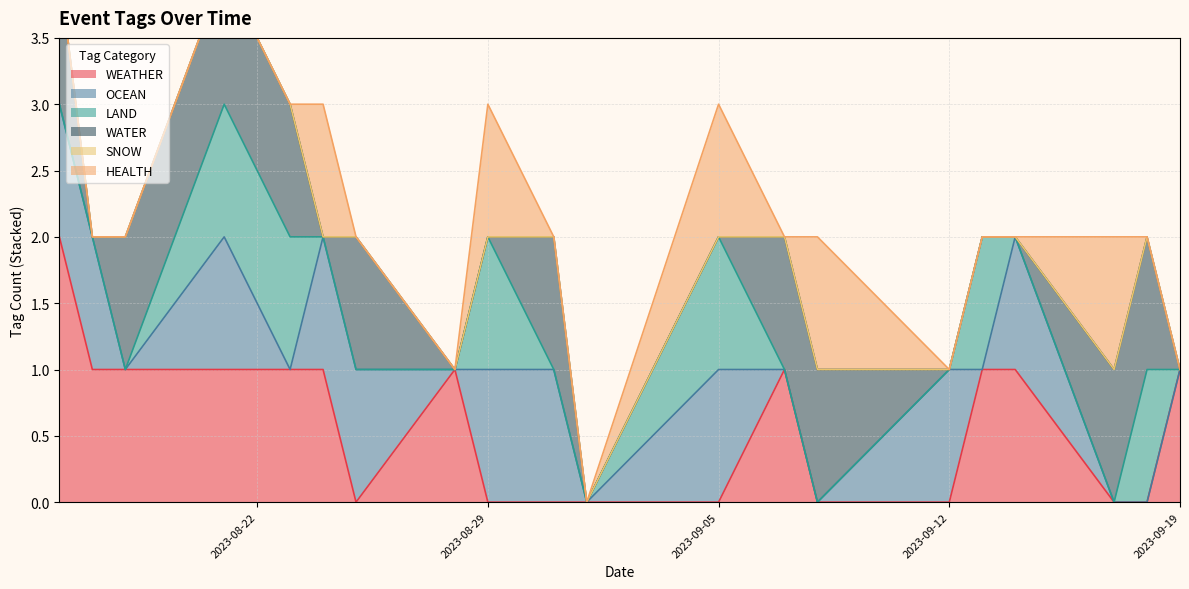

Reading left to right, list all the values displayed in this chart.

WEATHER: 2023-08-16=2	2023-08-17=1	2023-08-18=1	2023-08-21=1	2023-08-23=1	2023-08-24=1	2023-08-25=0	2023-08-28=1	2023-08-29=0	2023-08-31=0	2023-09-01=0	2023-09-05=0	2023-09-07=1	2023-09-08=0	2023-09-12=0	2023-09-13=1	2023-09-14=1	2023-09-17=0	2023-09-18=0	2023-09-19=1
OCEAN: 2023-08-16=1	2023-08-17=1	2023-08-18=0	2023-08-21=1	2023-08-23=0	2023-08-24=1	2023-08-25=1	2023-08-28=0	2023-08-29=1	2023-08-31=1	2023-09-01=0	2023-09-05=1	2023-09-07=0	2023-09-08=0	2023-09-12=1	2023-09-13=0	2023-09-14=1	2023-09-17=0	2023-09-18=0	2023-09-19=0
LAND: 2023-08-16=0	2023-08-17=0	2023-08-18=0	2023-08-21=1	2023-08-23=1	2023-08-24=0	2023-08-25=0	2023-08-28=0	2023-08-29=1	2023-08-31=0	2023-09-01=0	2023-09-05=1	2023-09-07=0	2023-09-08=0	2023-09-12=0	2023-09-13=1	2023-09-14=0	2023-09-17=0	2023-09-18=1	2023-09-19=0
WATER: 2023-08-16=1	2023-08-17=0	2023-08-18=1	2023-08-21=1	2023-08-23=1	2023-08-24=0	2023-08-25=1	2023-08-28=0	2023-08-29=0	2023-08-31=1	2023-09-01=0	2023-09-05=0	2023-09-07=1	2023-09-08=1	2023-09-12=0	2023-09-13=0	2023-09-14=0	2023-09-17=1	2023-09-18=1	2023-09-19=0
SNOW: 2023-08-16=0	2023-08-17=0	2023-08-18=0	2023-08-21=0	2023-08-23=0	2023-08-24=0	2023-08-25=0	2023-08-28=0	2023-08-29=0	2023-08-31=0	2023-09-01=0	2023-09-05=0	2023-09-07=0	2023-09-08=0	2023-09-12=0	2023-09-13=0	2023-09-14=0	2023-09-17=0	2023-09-18=0	2023-09-19=0
HEALTH: 2023-08-16=0	2023-08-17=0	2023-08-18=0	2023-08-21=0	2023-08-23=0	2023-08-24=1	2023-08-25=0	2023-08-28=0	2023-08-29=1	2023-08-31=0	2023-09-01=0	2023-09-05=1	2023-09-07=0	2023-09-08=1	2023-09-12=0	2023-09-13=0	2023-09-14=0	2023-09-17=1	2023-09-18=0	2023-09-19=0